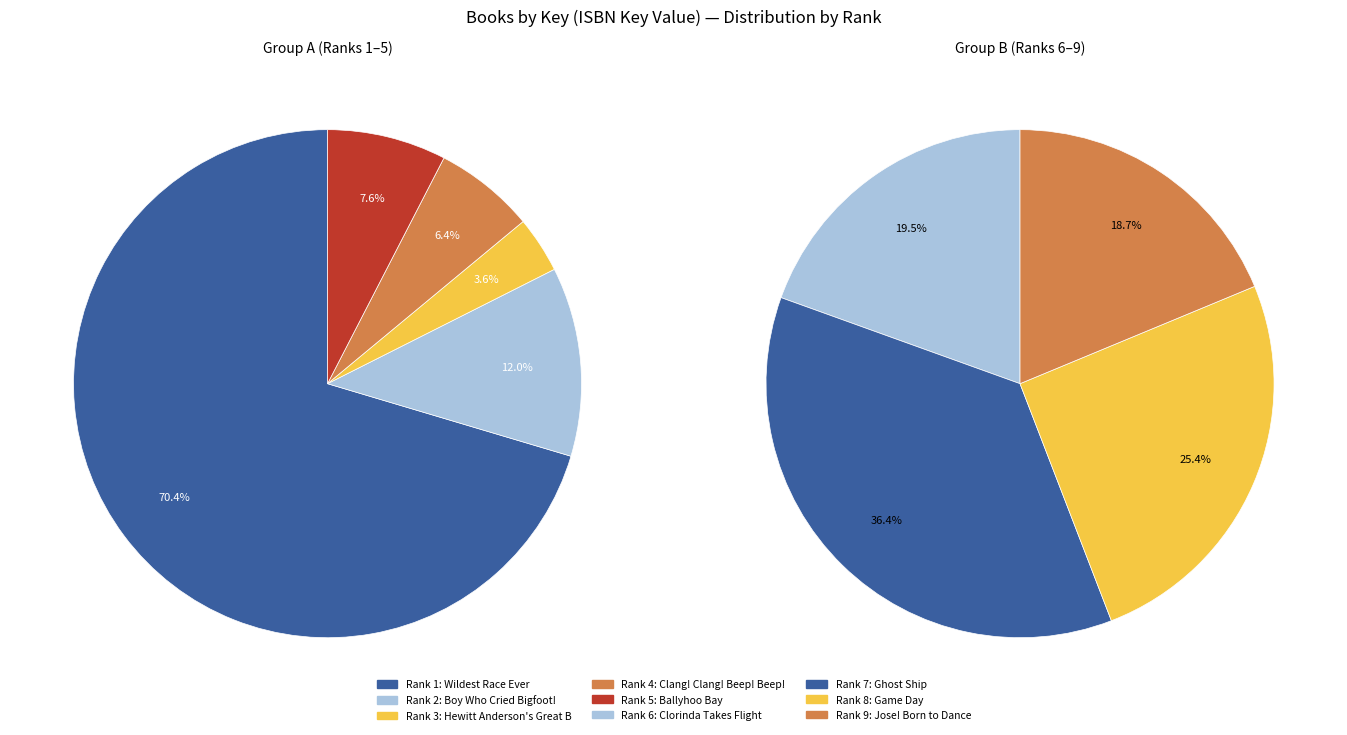

Which has a higher value, Ghost Ship or Jose! Born to Dance?

Ghost Ship